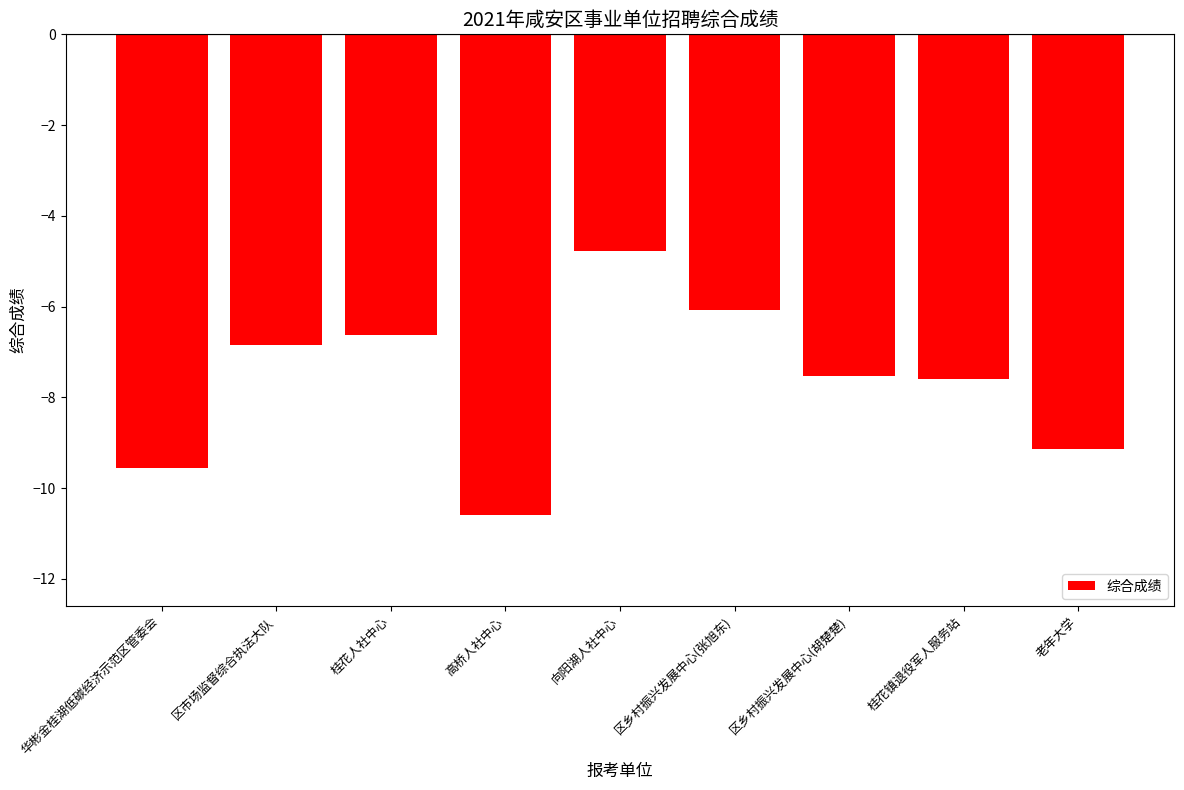

What is the label of the 3rd bar from the left?

桂花人社中心